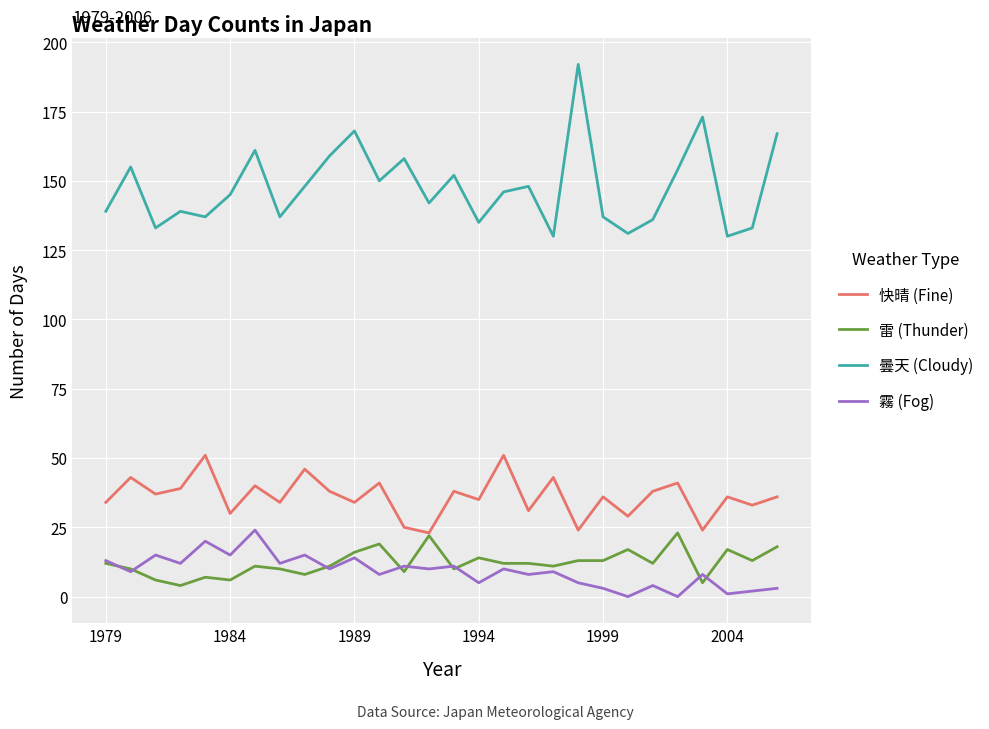

Reading left to right, list all the values displayed in this chart.

快晴 (Fine): 34	43	37	39	51	30	40	34	46	38	34	41	25	23	38	35	51	31	43	24	36	29	38	41	24	36	33	36
雷 (Thunder): 12	10	6	4	7	6	11	10	8	11	16	19	9	22	10	14	12	12	11	13	13	17	12	23	5	17	13	18
曇天 (Cloudy): 139	155	133	139	137	145	161	137	148	159	168	150	158	142	152	135	146	148	130	192	137	131	136	154	173	130	133	167
霧 (Fog): 13	9	15	12	20	15	24	12	15	10	14	8	11	10	11	5	10	8	9	5	3	0	4	0	8	1	2	3